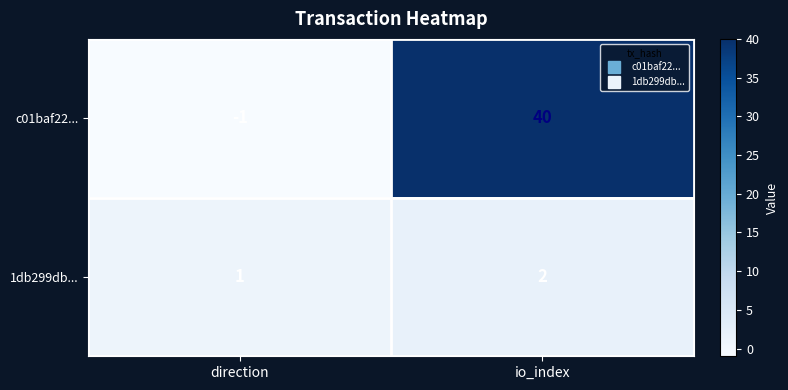

Which series has the largest total across all categories?

c01baf22...